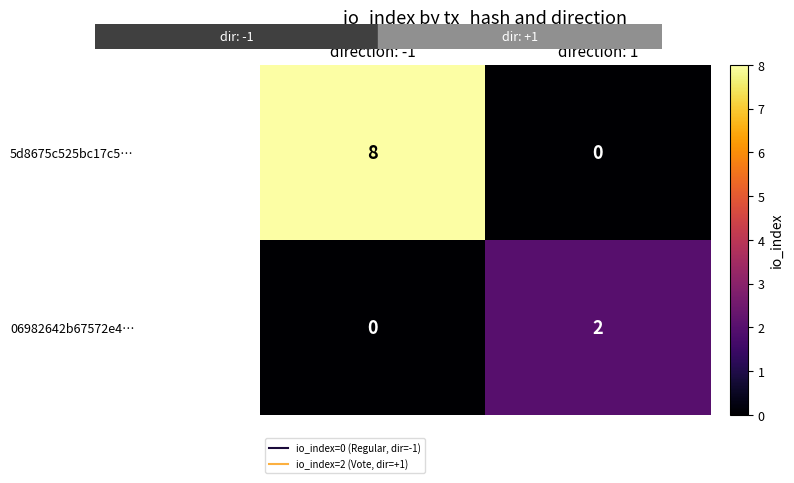

What is the difference between the 5d8675c525bc17c5… values at direction: 1 and direction: -1?

8